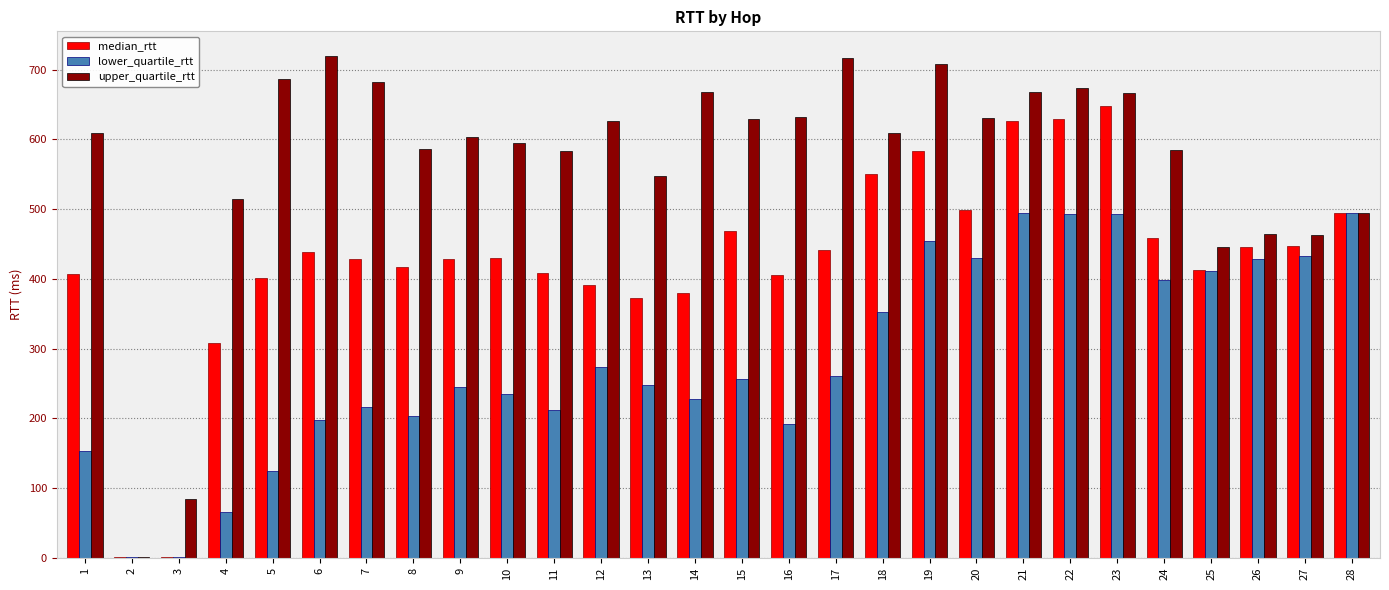

What is the maximum value for upper_quartile_rtt?

719.1